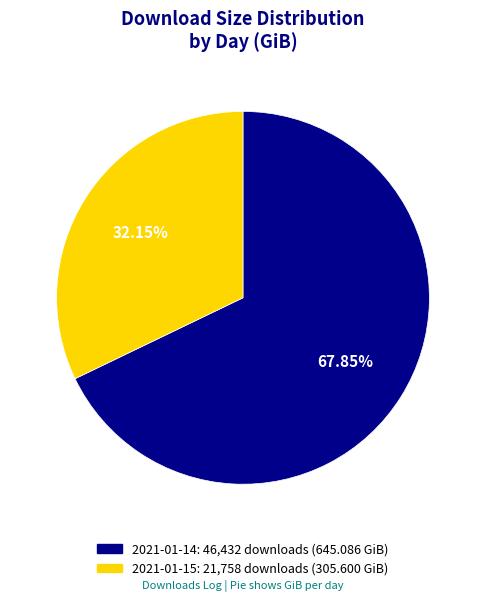

To the nearest percent, what percentage of the pie is 2021-01-14?

68%